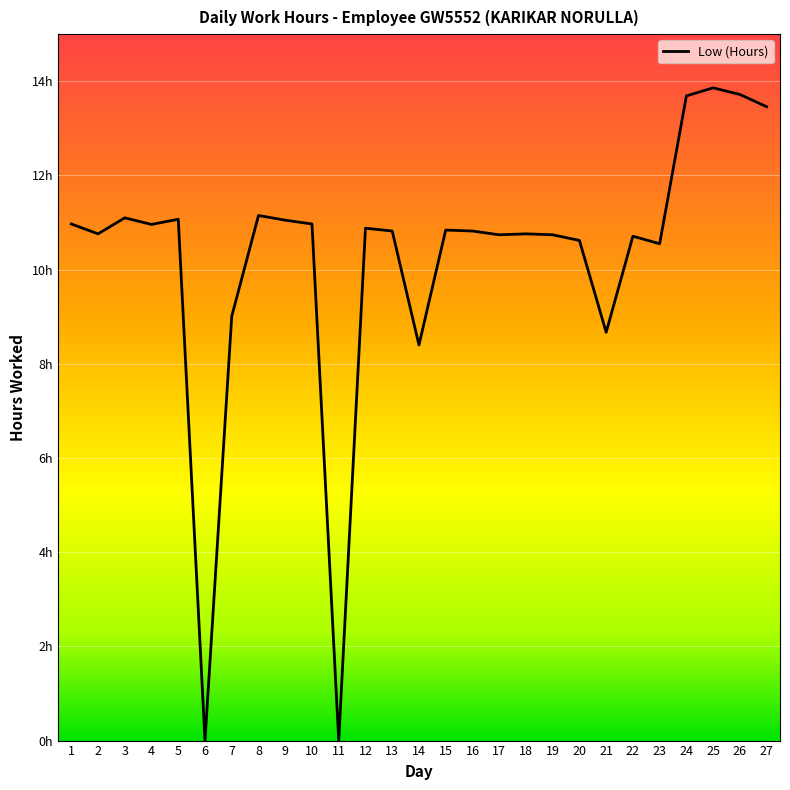

What is the value of the 1st point from the left?

11.0